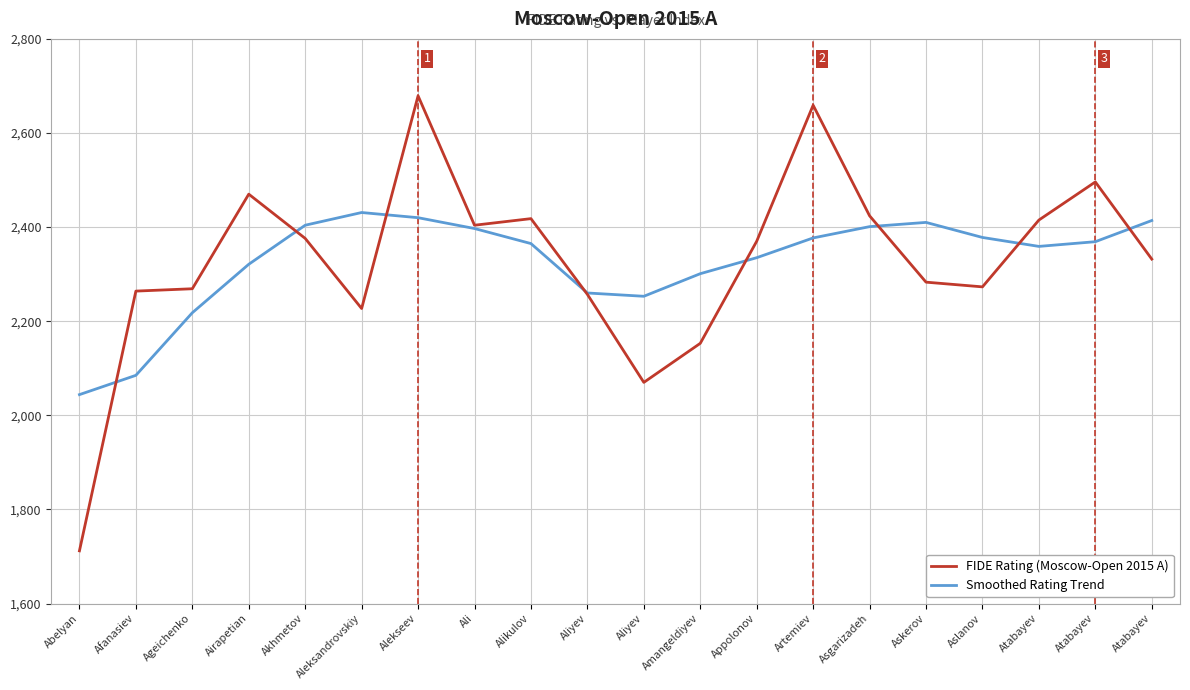

Rank the series at Afanasiev from highest to lowest value.

FIDE Rating (Moscow-Open 2015 A), Smoothed Rating Trend